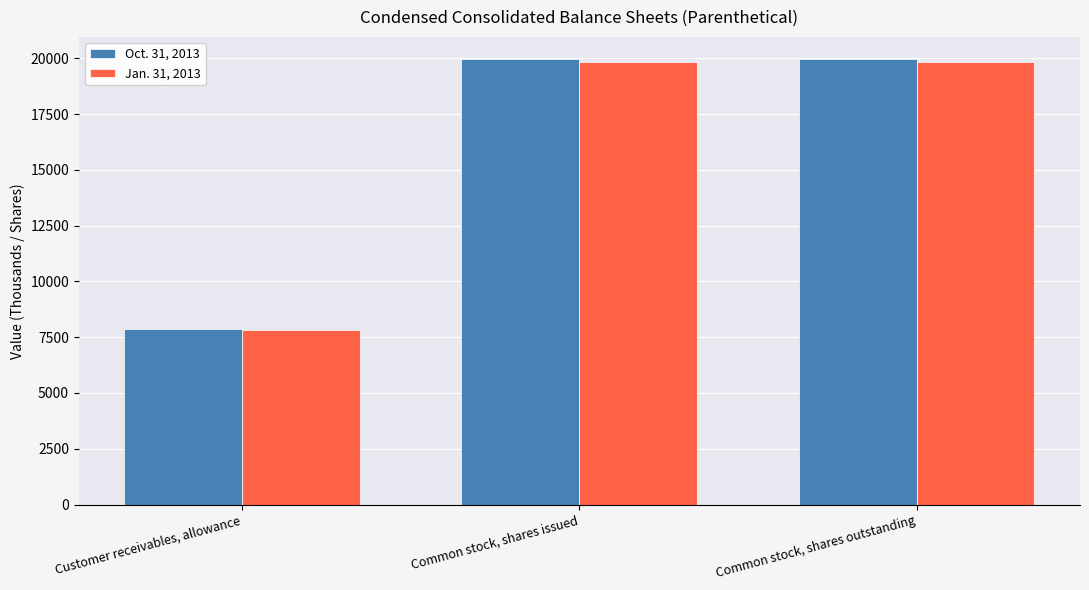

How many values in the Jan. 31, 2013 series are below 19818?

1